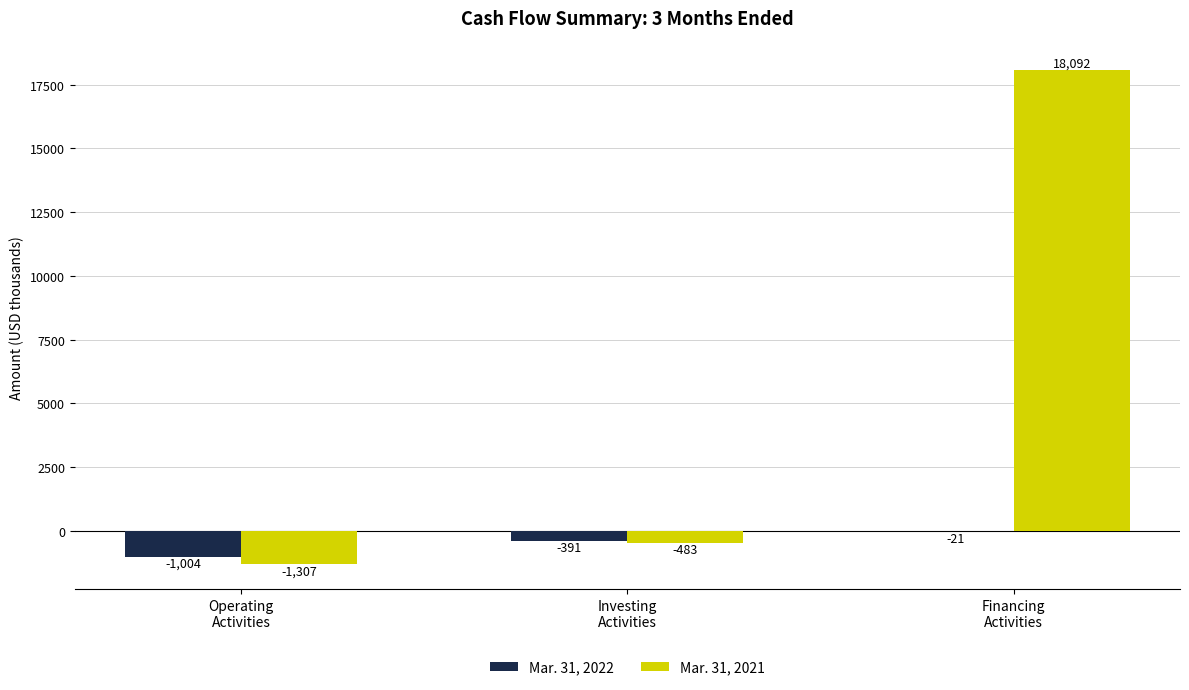

What is the maximum value for Mar. 31, 2021?

18092